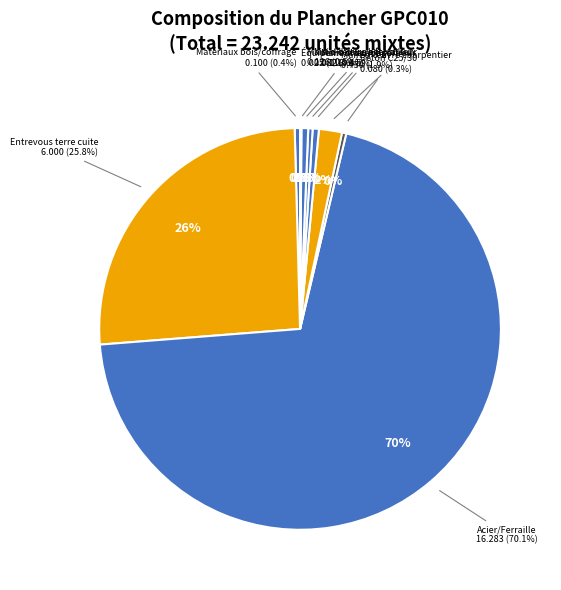

To the nearest percent, what is the average slice percentage?

6%